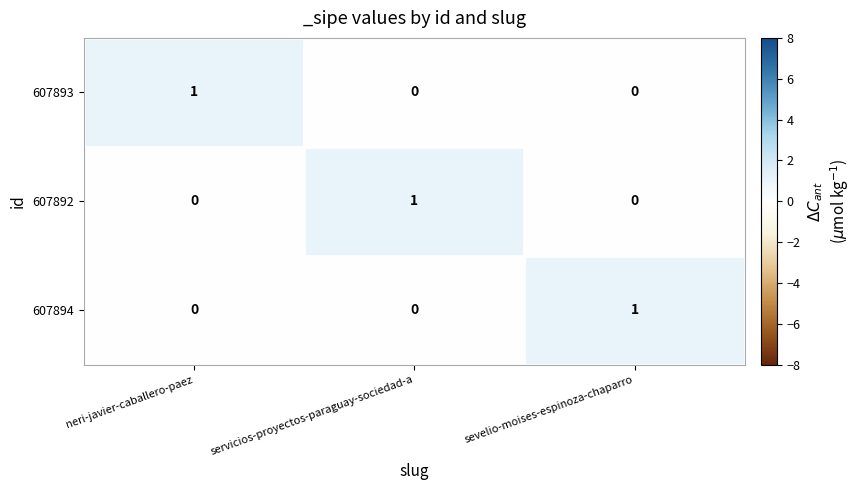

How many positive values does the 607892 series have?

1